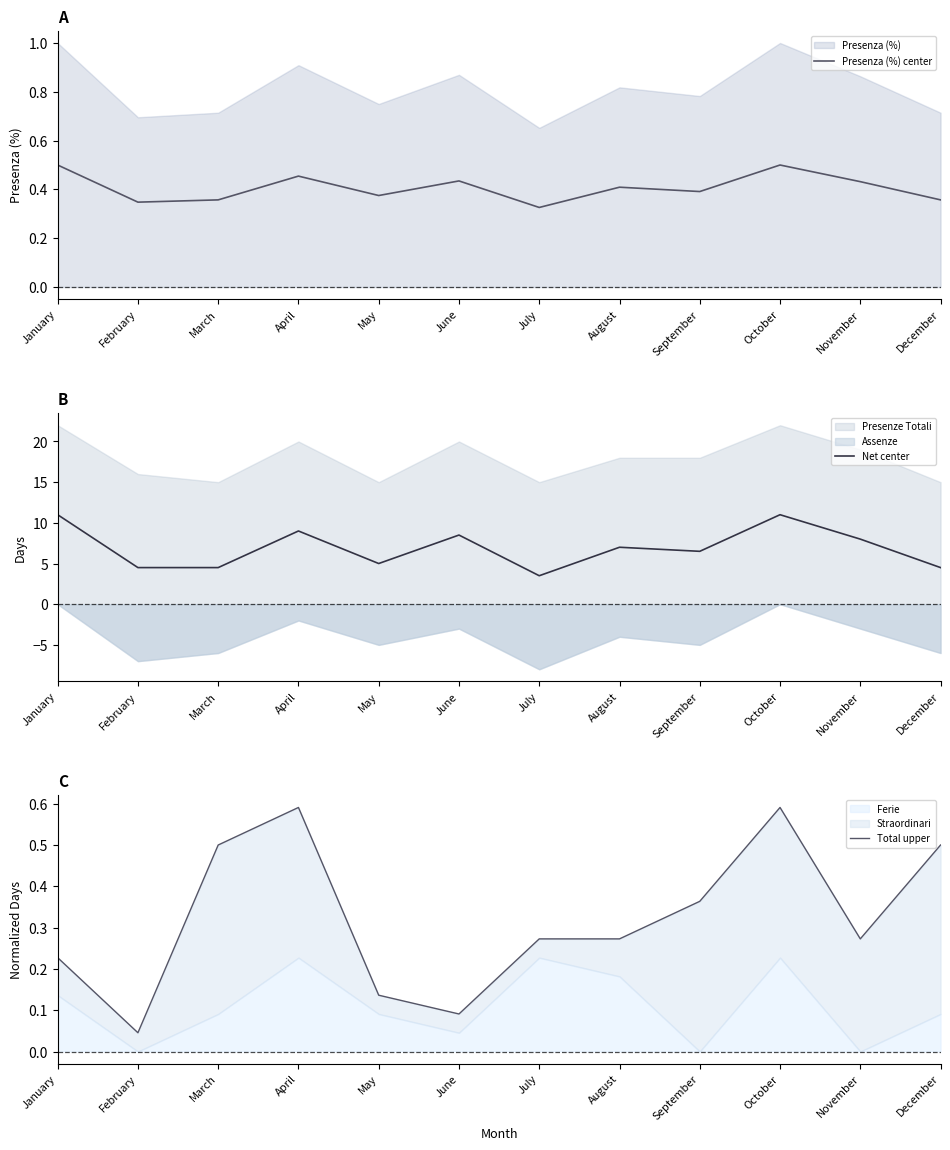

What is the value of the Net center point at the 5th from the left?

5.0